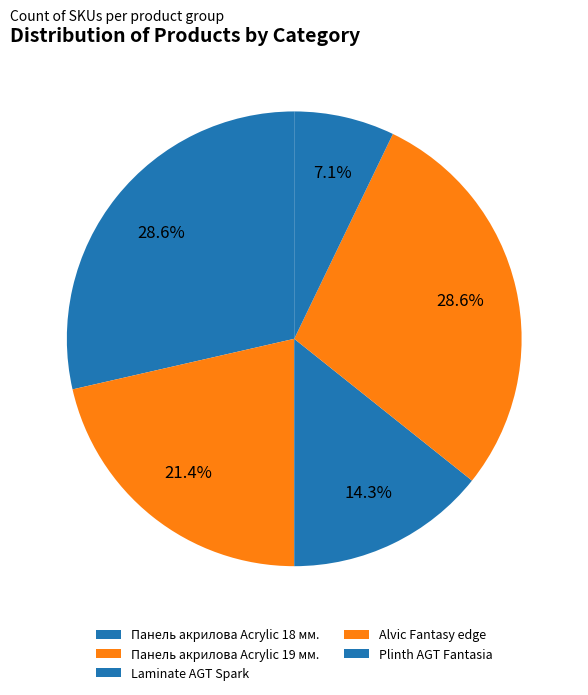

How many slices are in this pie chart?

5